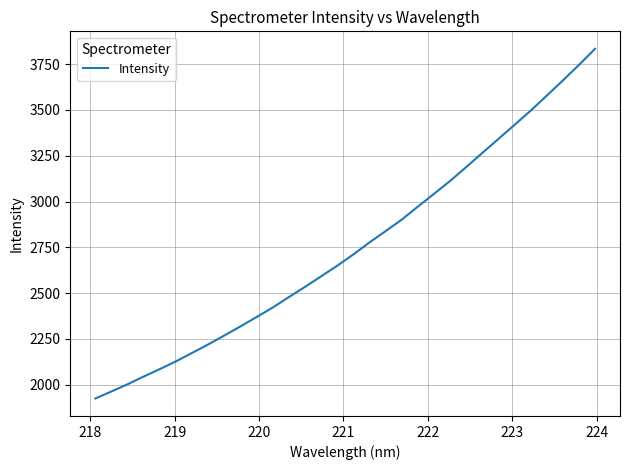

What is the difference between the maximum and minimum values?

1909.1